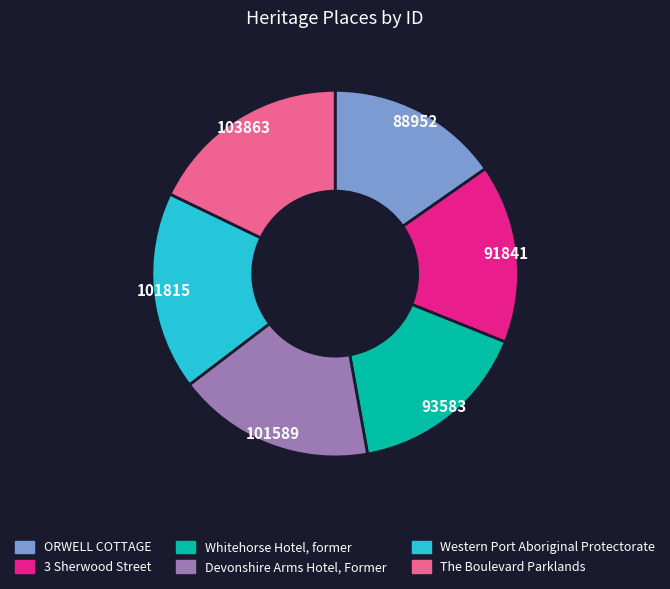

Approximately how many times larger is the value at 3 Sherwood Street compared to ORWELL COTTAGE?

1.0